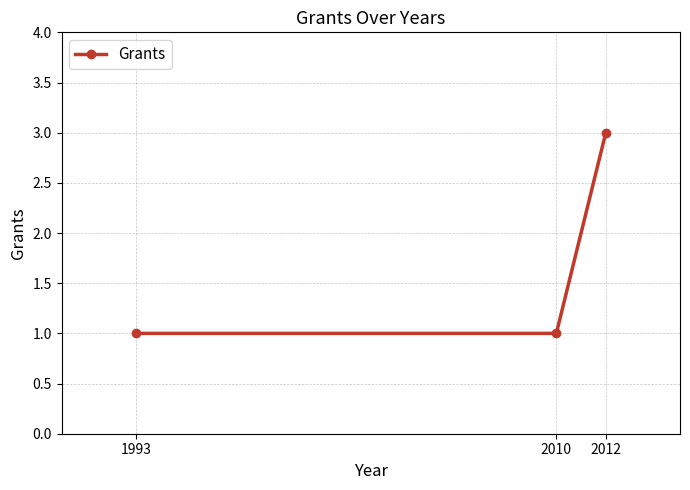

What is the sum of the values at 2012 and 2010?

4